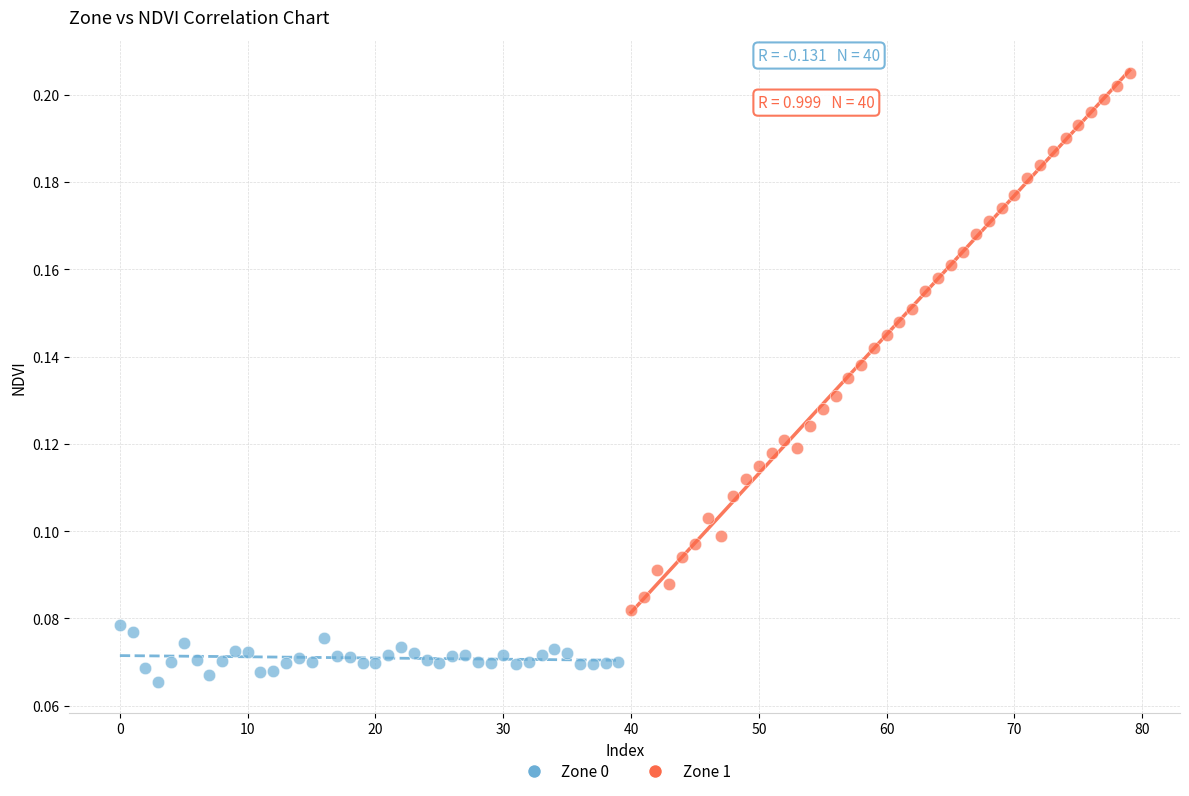

Which series contains the lowest Y value?

Zone 0